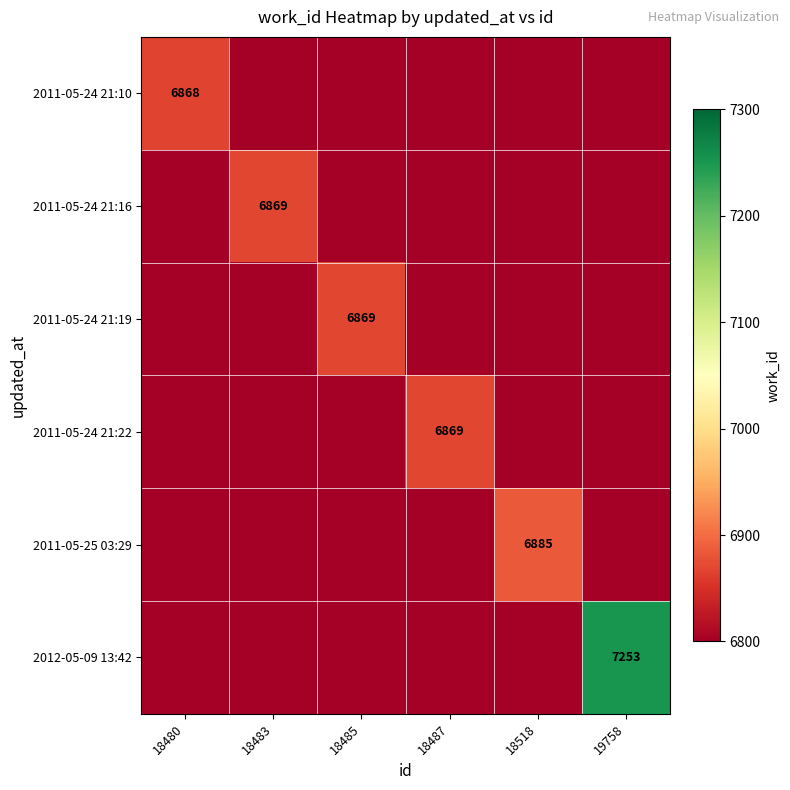

What is the difference between the maximum and minimum values in the 2011-05-24 21:16 series?

69